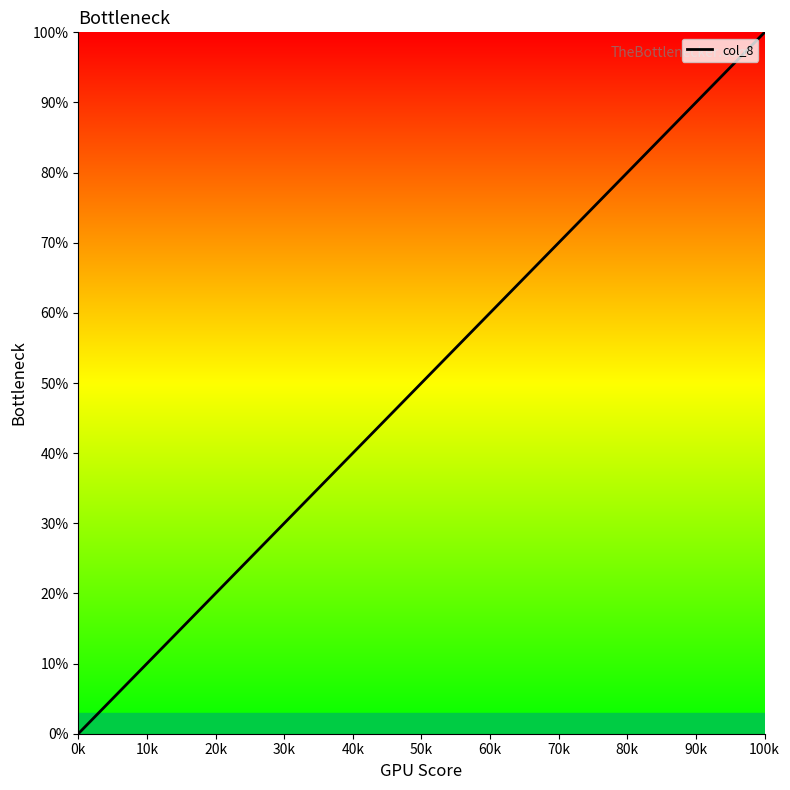

What is the maximum value shown in the chart?

100.0